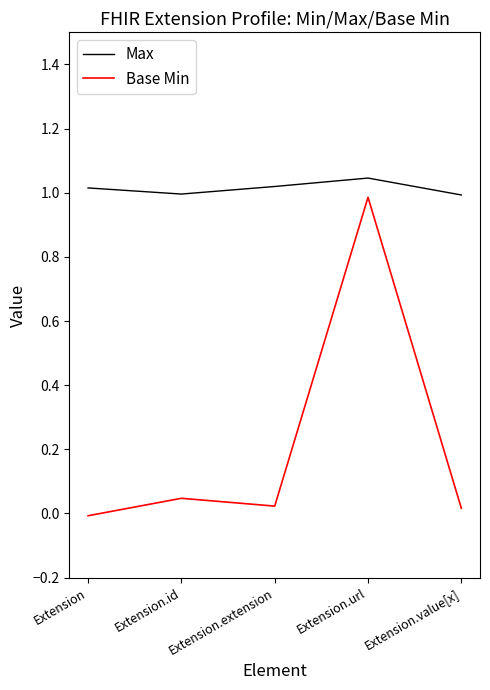

True or false: Base Min has a value of 0.5 at Extension.url.

False